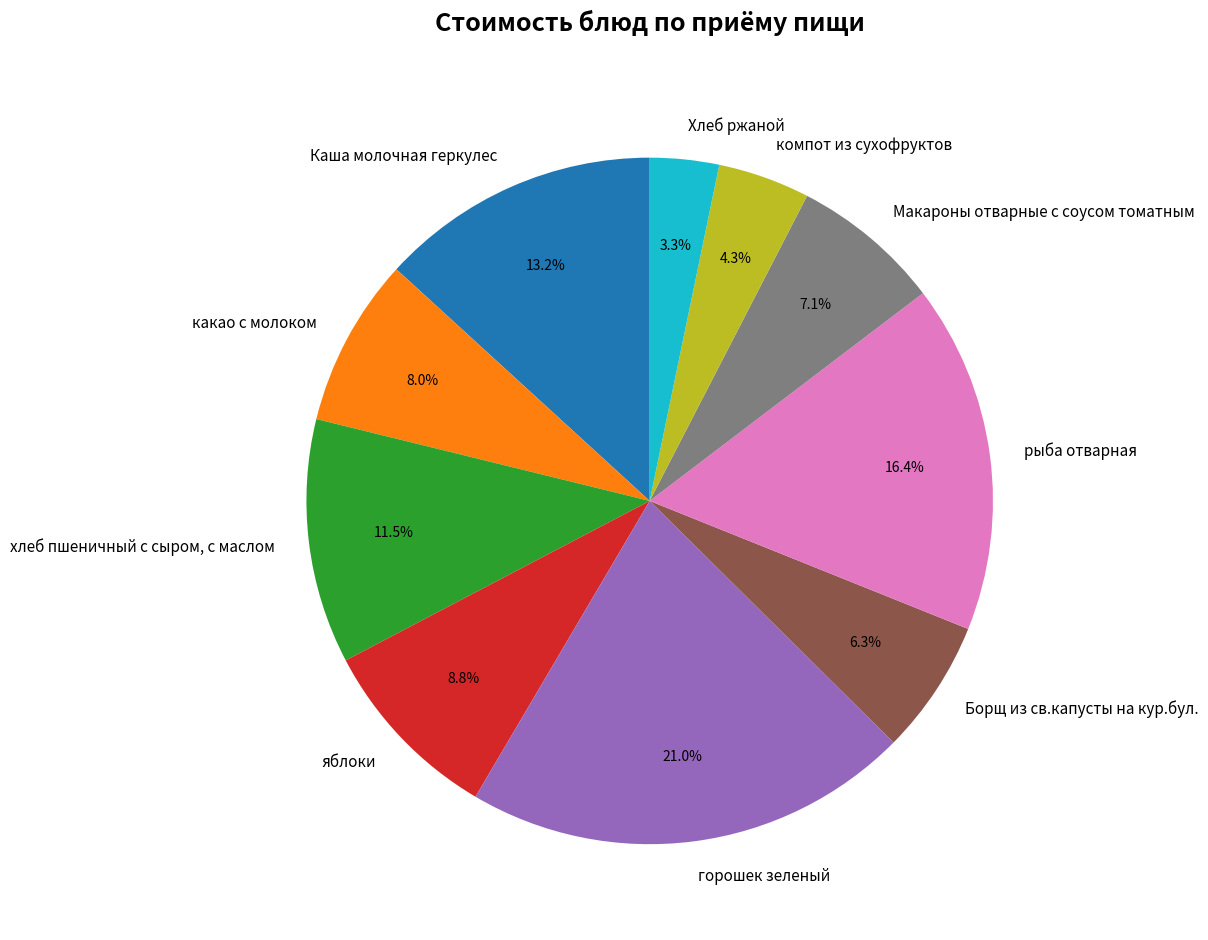

What is the largest slice in the pie chart?

горошек зеленый